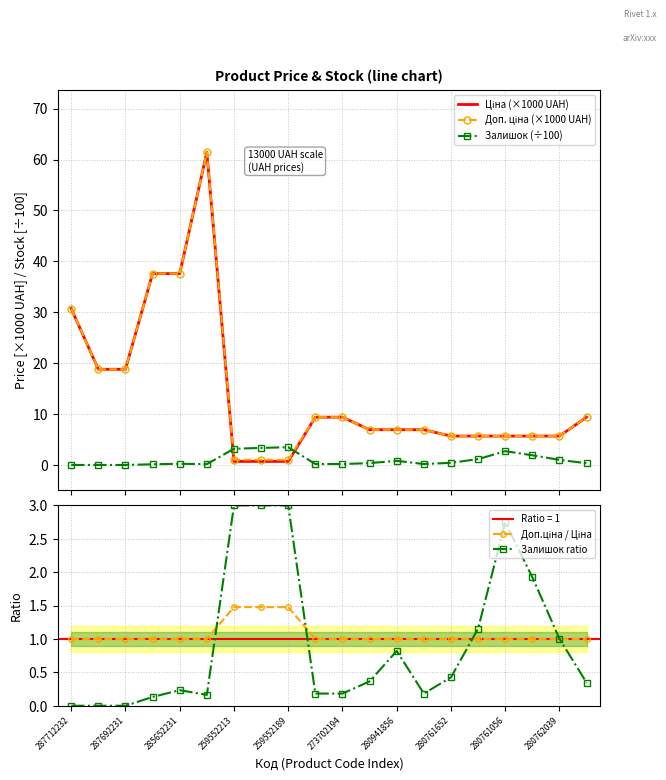

True or false: Залишок ratio has a value of 4.4 at 280761056.

False